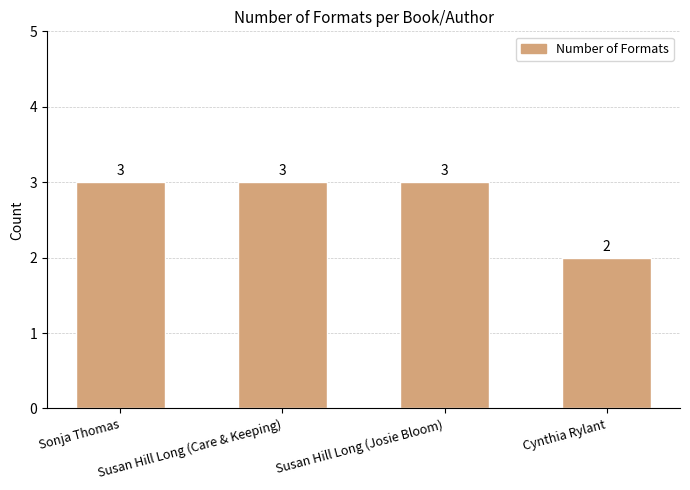

What value does the data have at Cynthia Rylant?

2